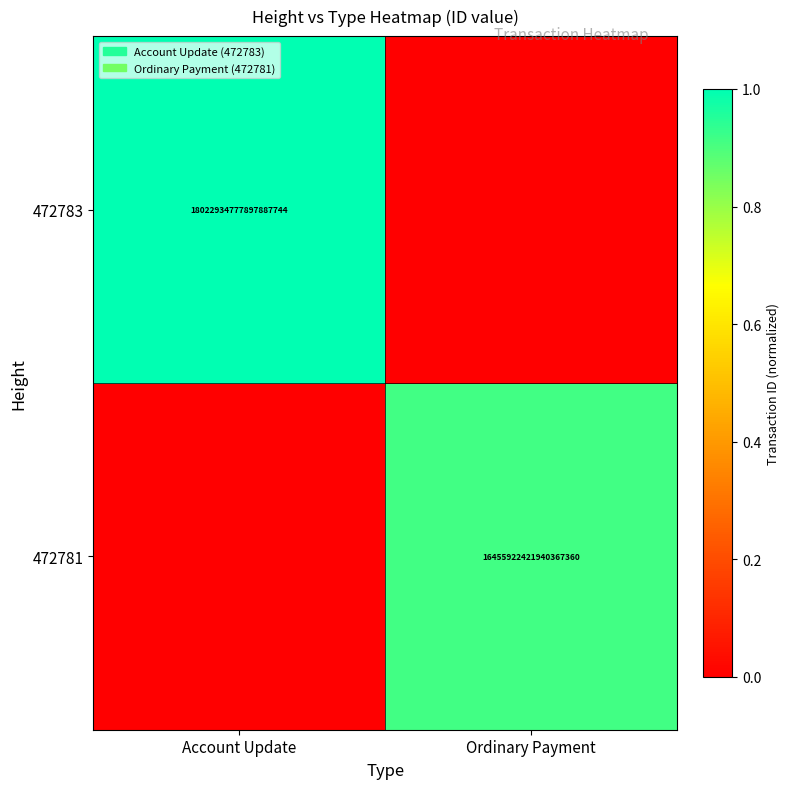

True or false: 472781 has a value of 22776482716357414912 at Ordinary Payment.

False